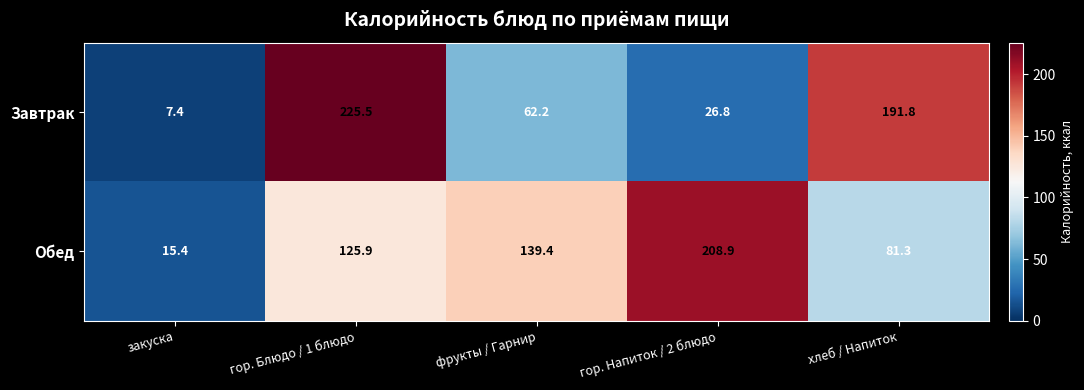

What is the total value across all series at закуска?

22.8